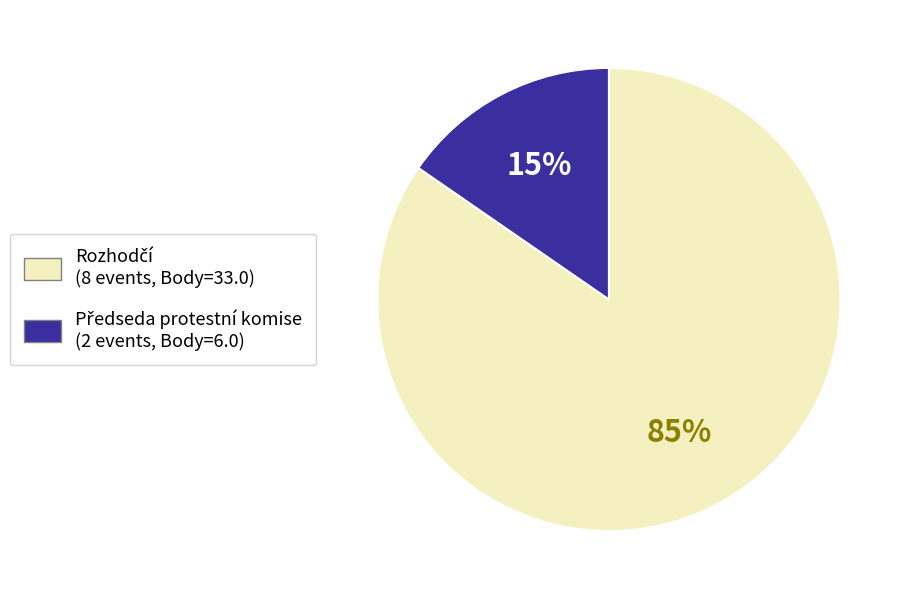

Is there a majority slice in this chart?

Yes